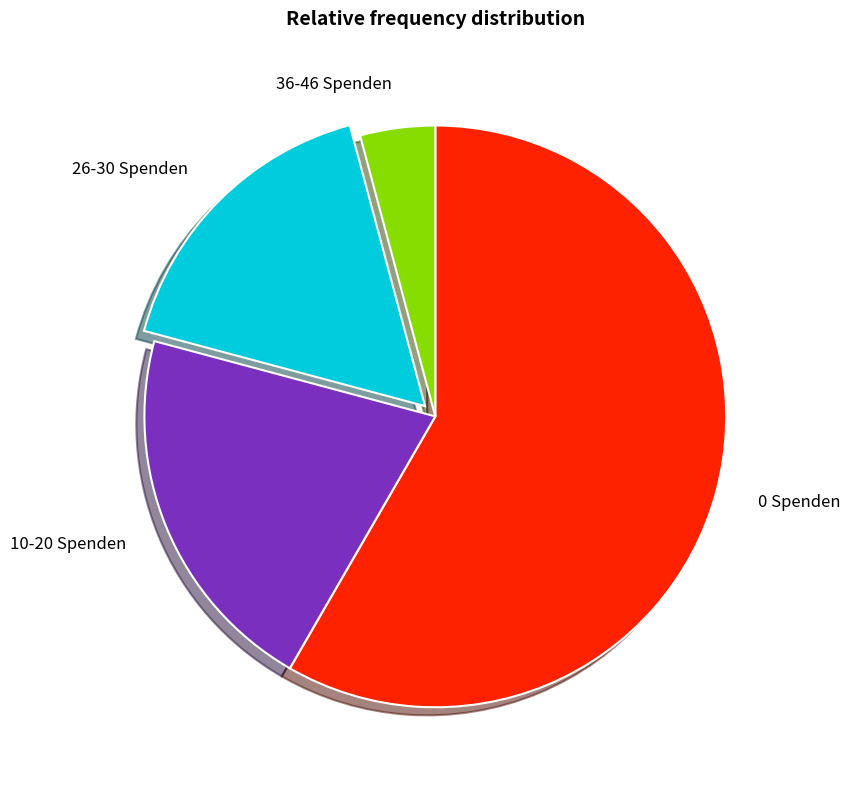

Which has a higher value, 36-46 Spenden or 10-20 Spenden?

10-20 Spenden